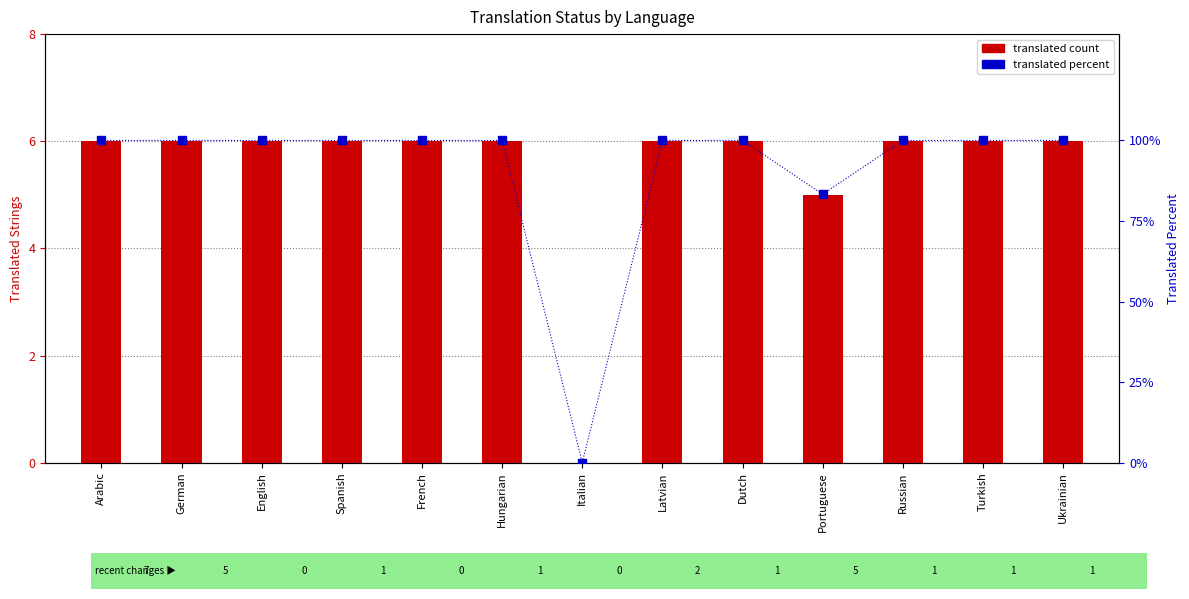

At how many categories does at least one series exceed 19?

12